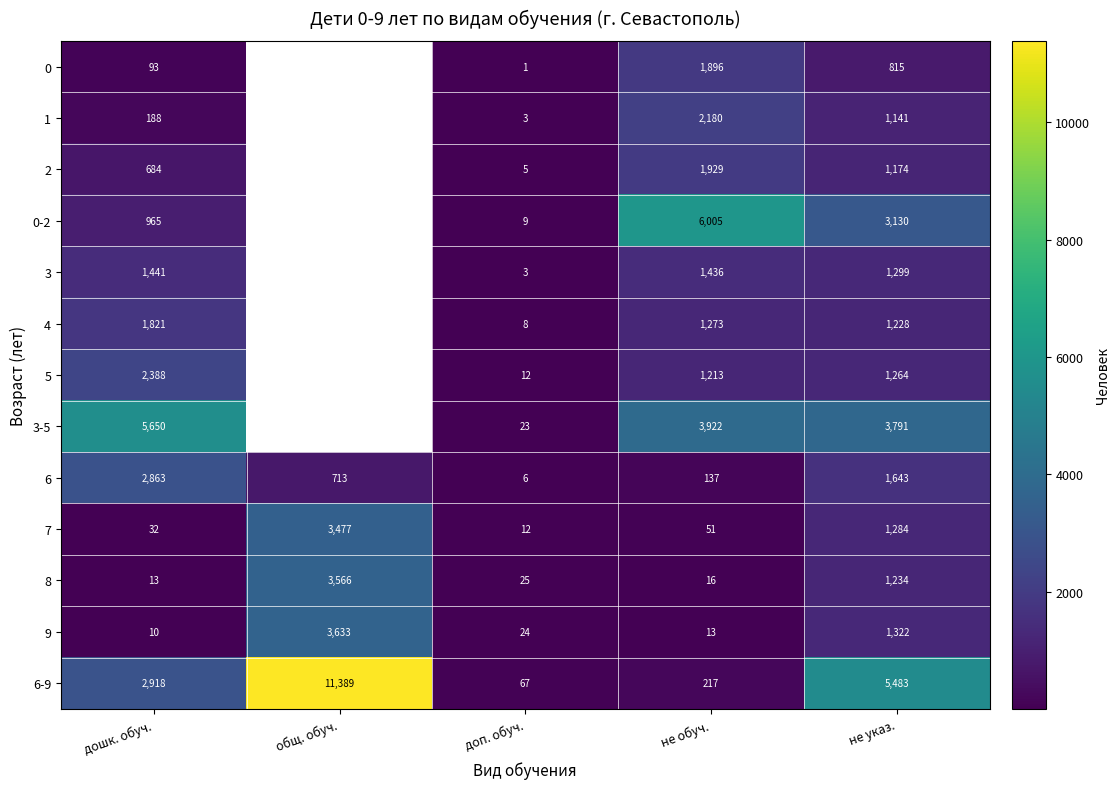

Is it true that 6-9 equals 90 at доп. обуч.?

False